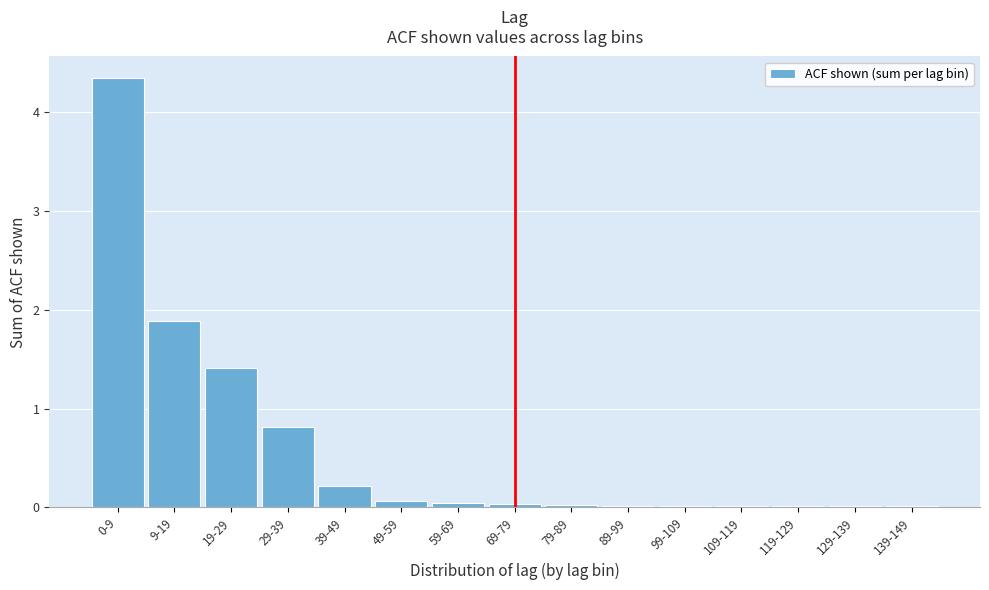

True or false: the data shows 1.9 at 9-19.

True